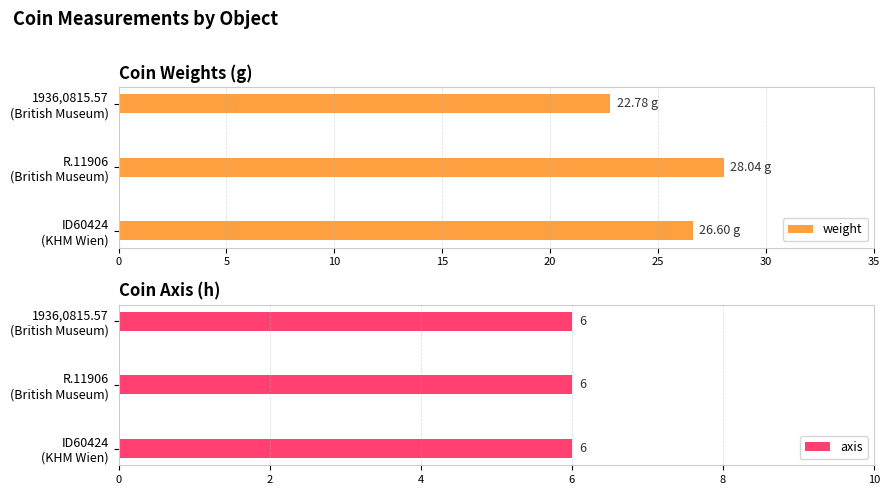

What is the average value of the weight series?

25.8